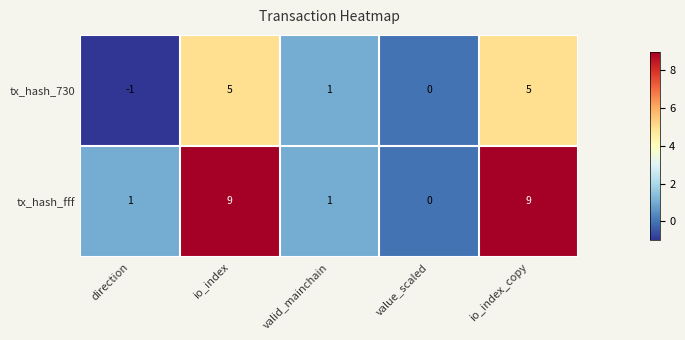

Reading left to right, list all the values displayed in this chart.

tx_hash_730: direction=-1	io_index=5	valid_mainchain=1	value_scaled=0	io_index_copy=5
tx_hash_fff: direction=1	io_index=9	valid_mainchain=1	value_scaled=0	io_index_copy=9